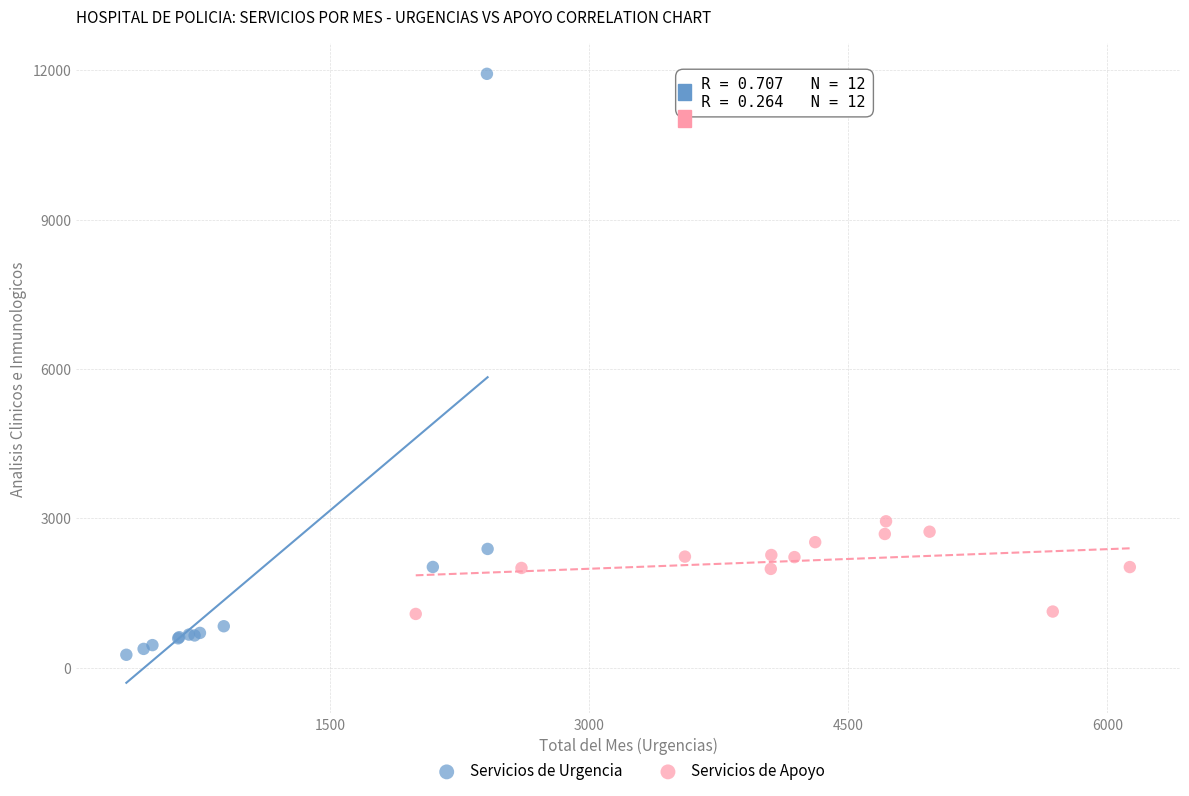

Which series reaches the maximum Y coordinate?

Servicios de Urgencia